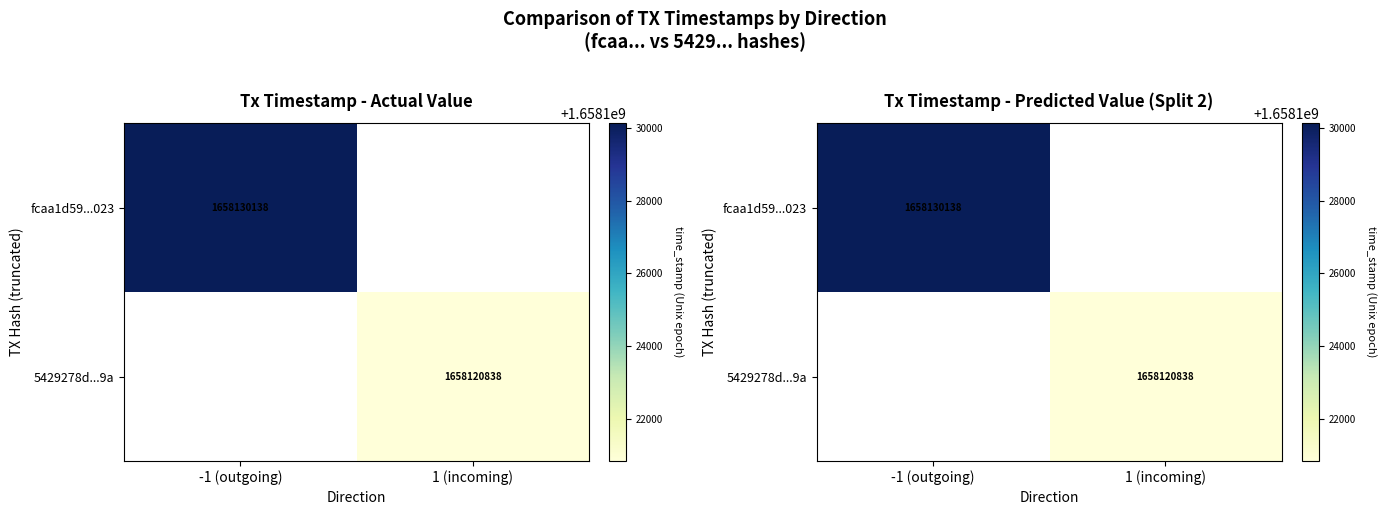

Rank the series by their maximum value, from lowest to highest.

fcaa1d59...023, 5429278d...9a